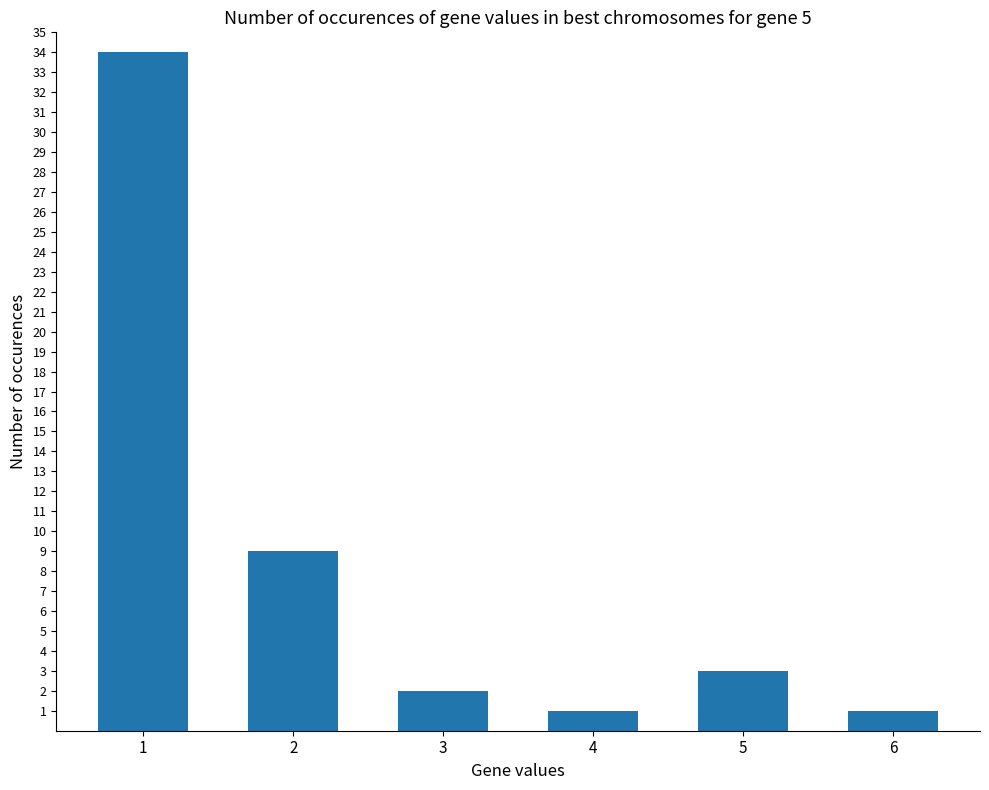

How many values are below 3?

3